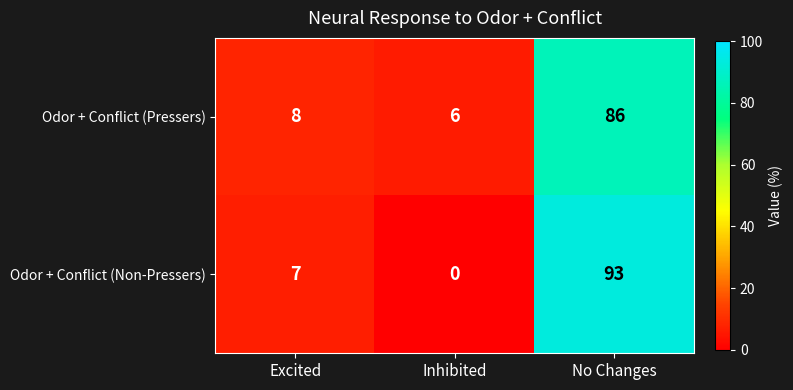

Reading left to right, transcribe all the data shown in this chart.

Odor + Conflict (Pressers): 8	6	86
Odor + Conflict (Non-Pressers): 7	0	93